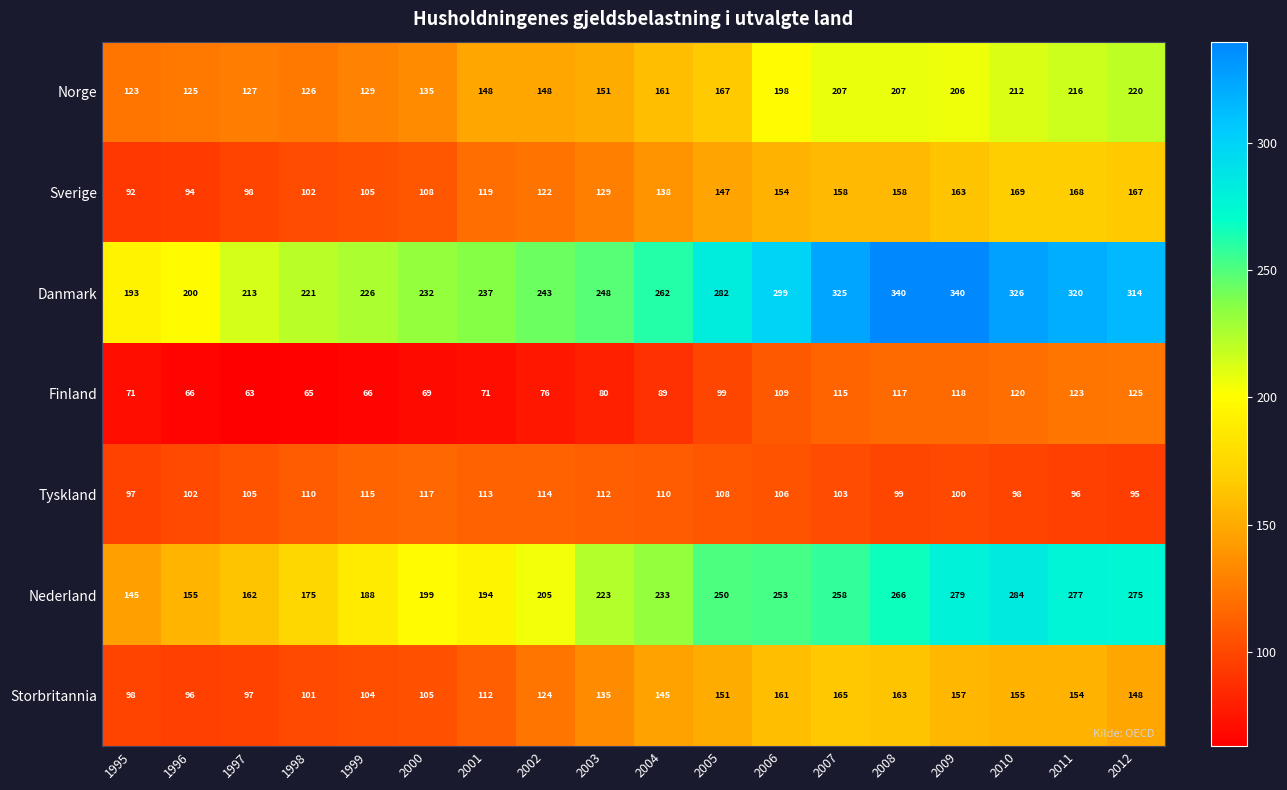

How many data points in Norge are less than 161?

9